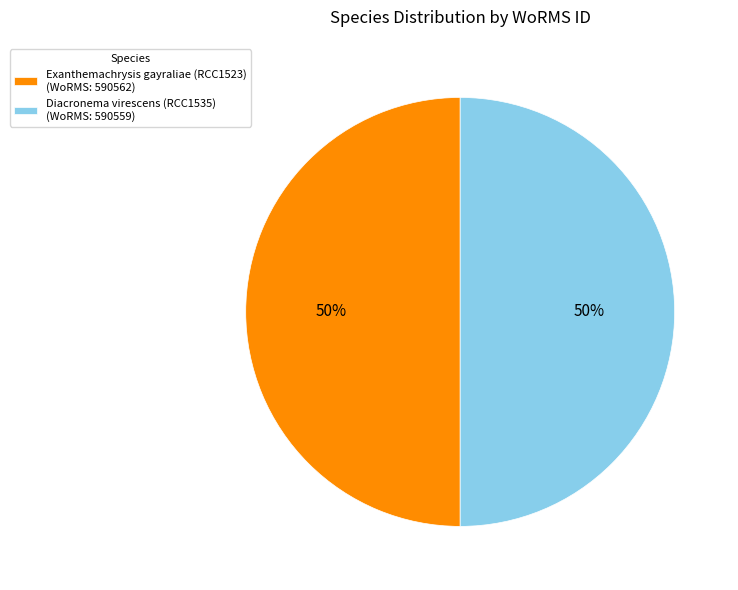

Approximately how many times larger is the value at Diacronema virescens (RCC1535) (WoRMS: 590559) compared to Exanthemachrysis gayraliae (RCC1523) (WoRMS: 590562)?

1.0